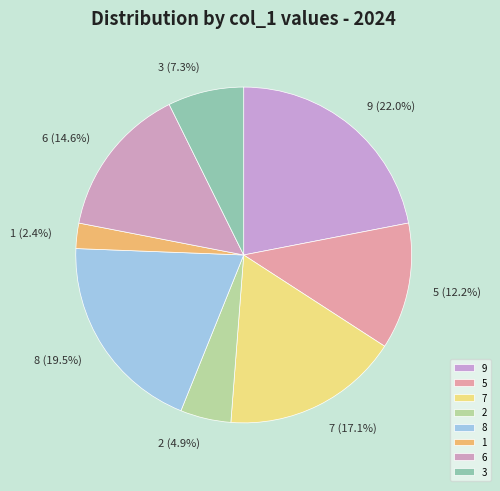

Which slice is the largest?

9